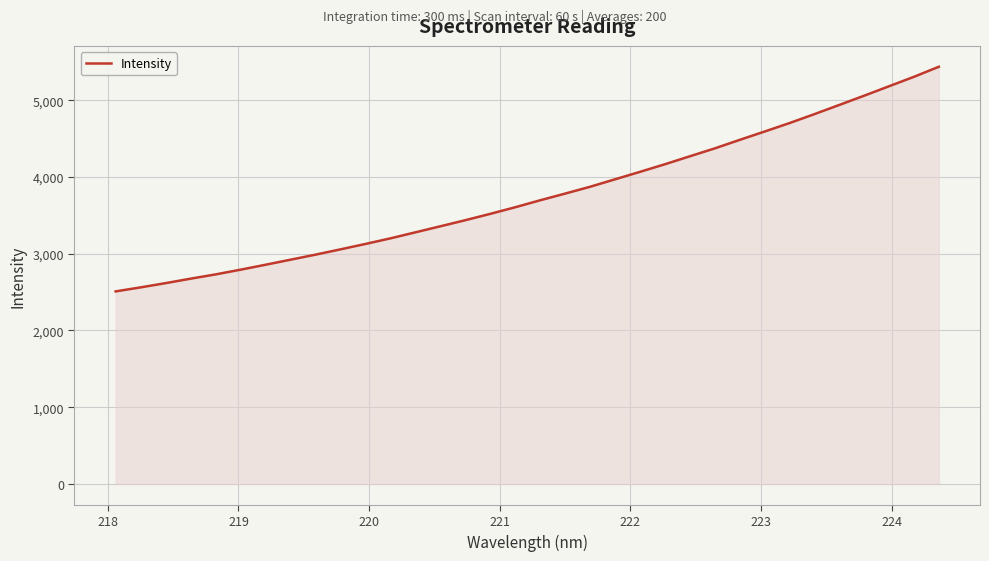

What is the greatest value displayed?

5436.0